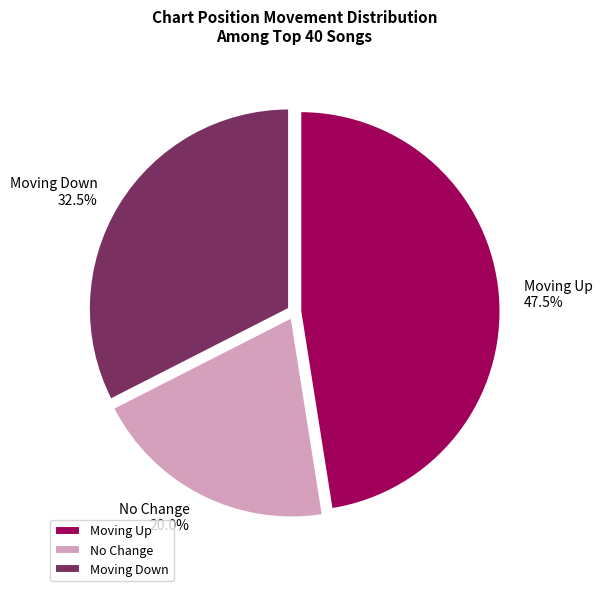

Rank the categories by value from highest to lowest.

Moving Up, Moving Down, No Change